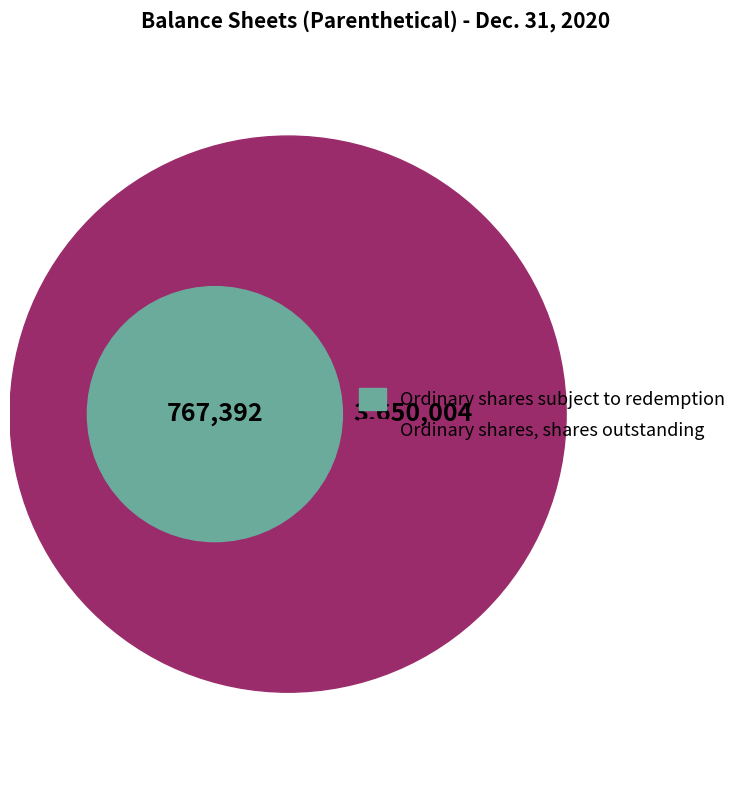

How many segments does this pie chart have?

2